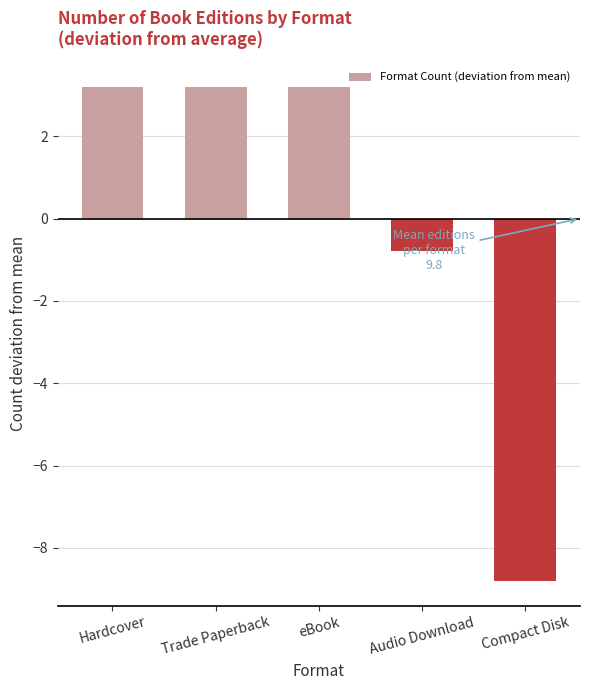

Where does the data first go above 3?

Hardcover